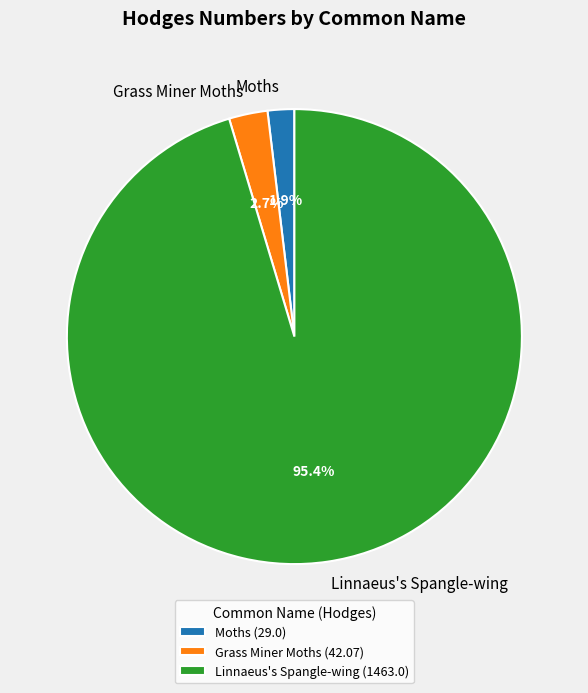

To the nearest percent, what portion does Linnaeus's Spangle-wing represent?

95%